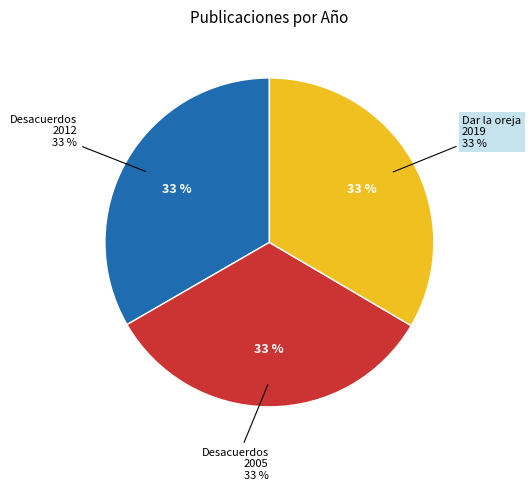

What is the total percentage of Dar la oreja 2019 and Desacuerdos 2005?

66.7%